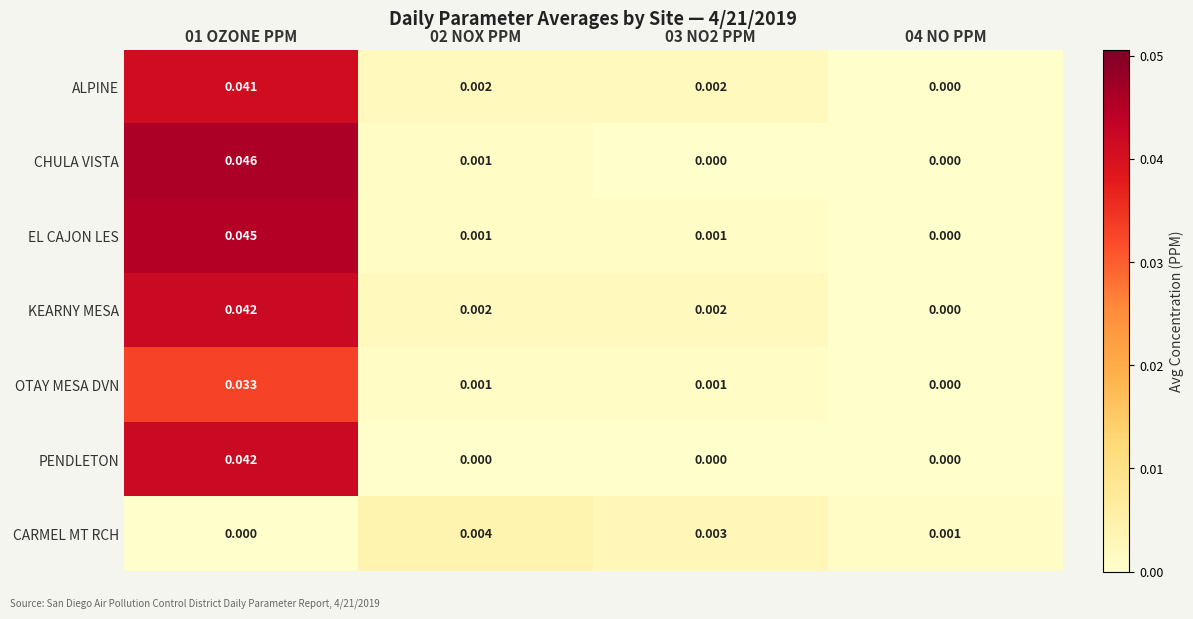

How many positive values does the OTAY MESA DVN series have?

3